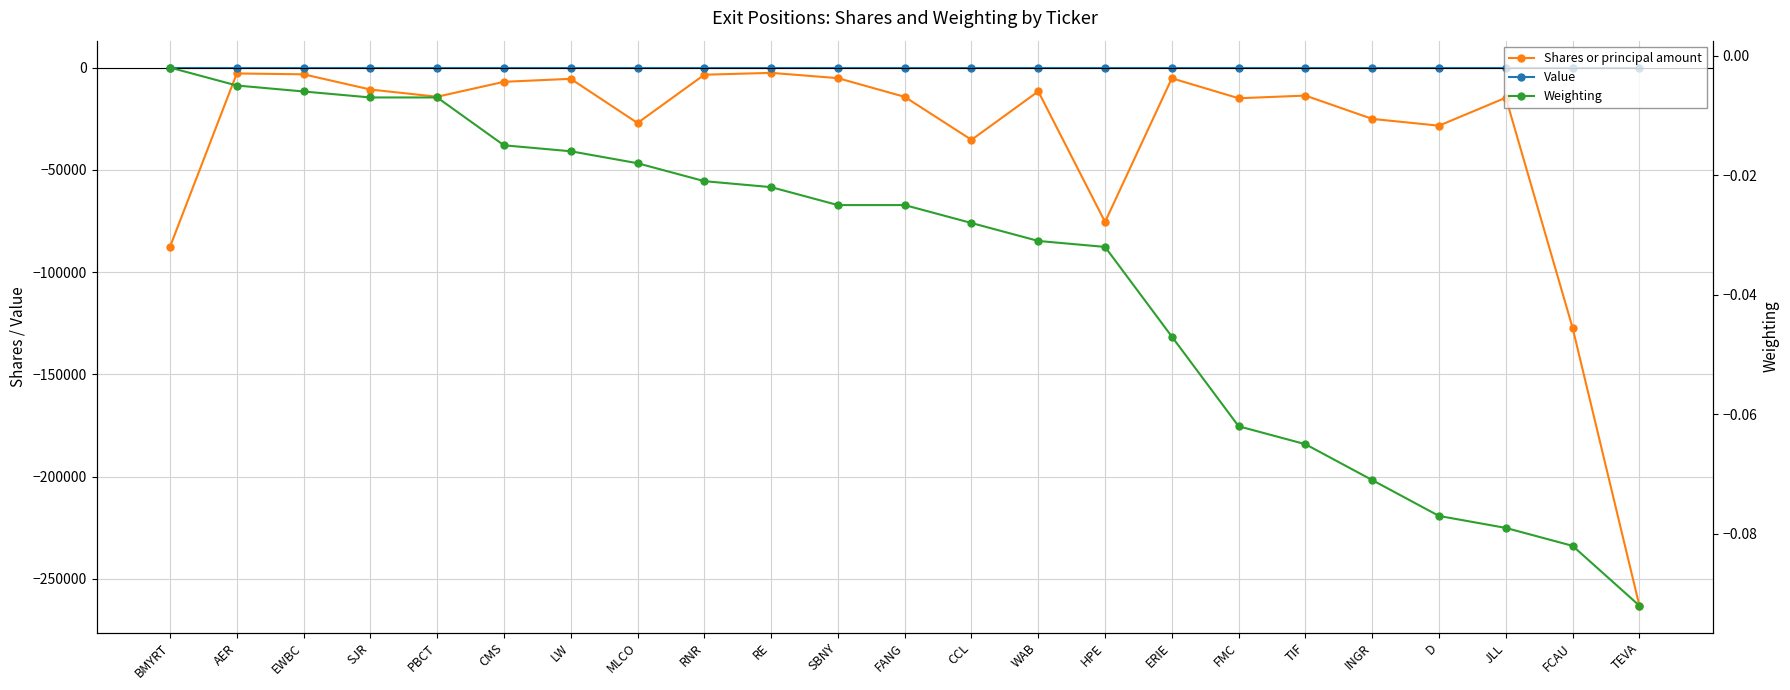

At which label does Shares or principal amount first exceed -14267?

AER